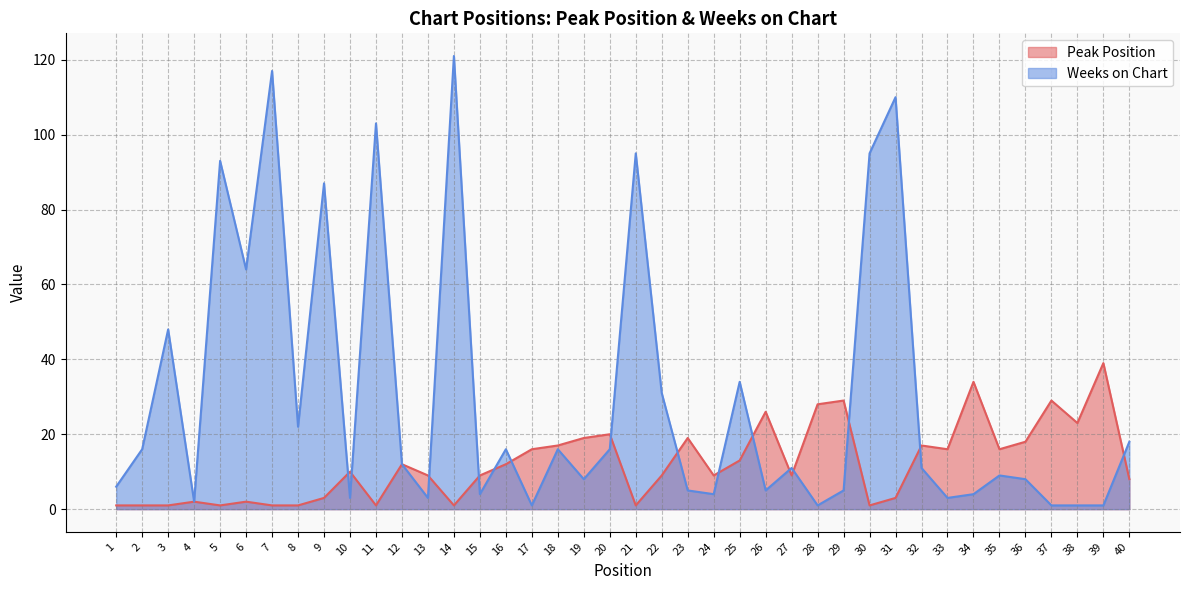

Which series has the largest total across all categories?

Weeks on Chart